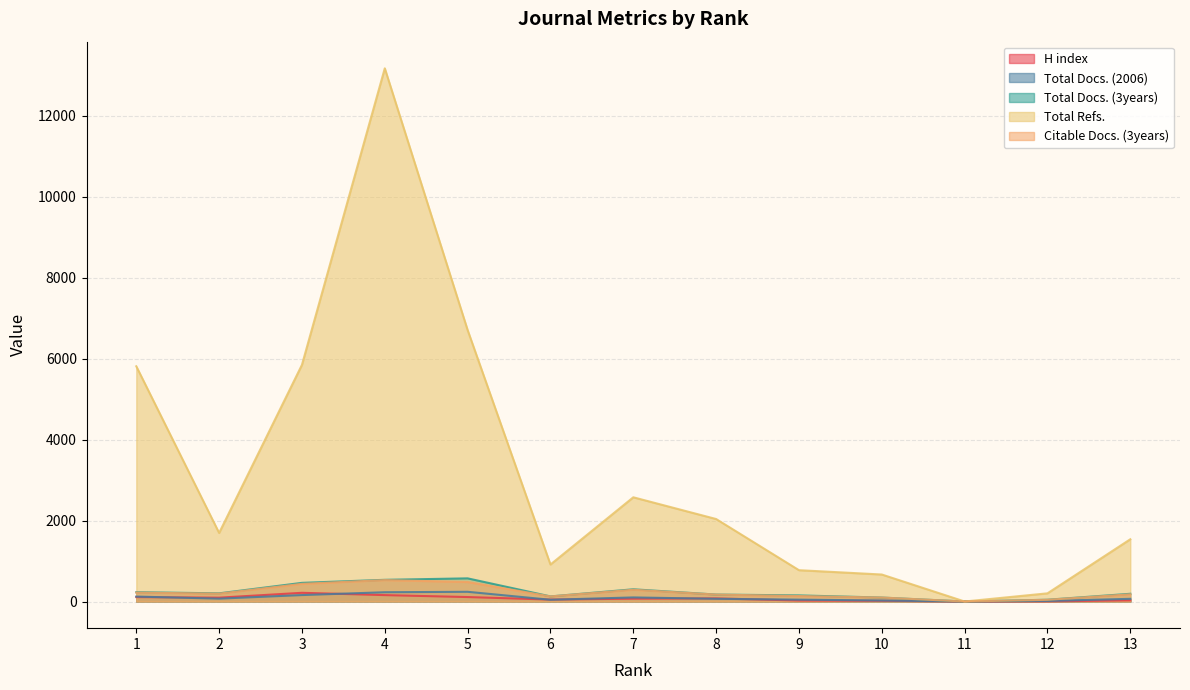

How many data points does each series have?

13